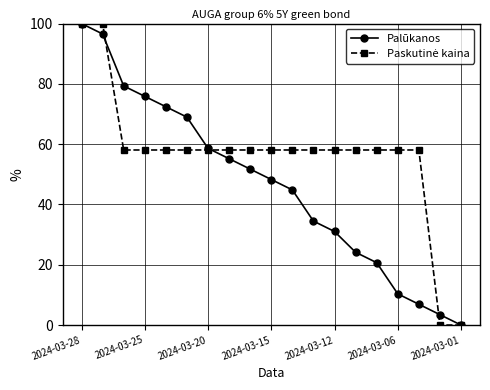

True or false: Palūkanos has more than 0 interior local peaks.

False